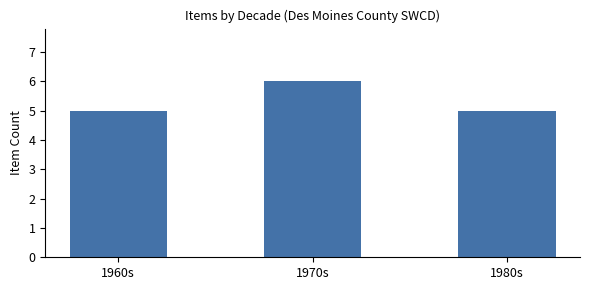

The chart shows a value of 7 at 1980s. True or false?

False